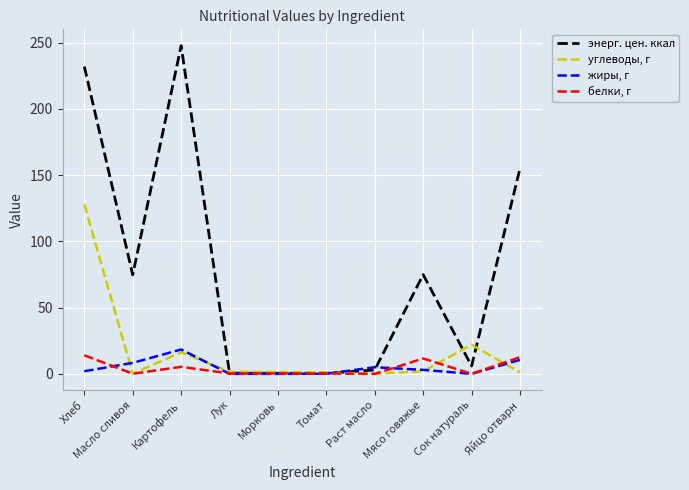

True or false: энерг. цен. ккал has a value of 5.9 at Сок натураль.

True